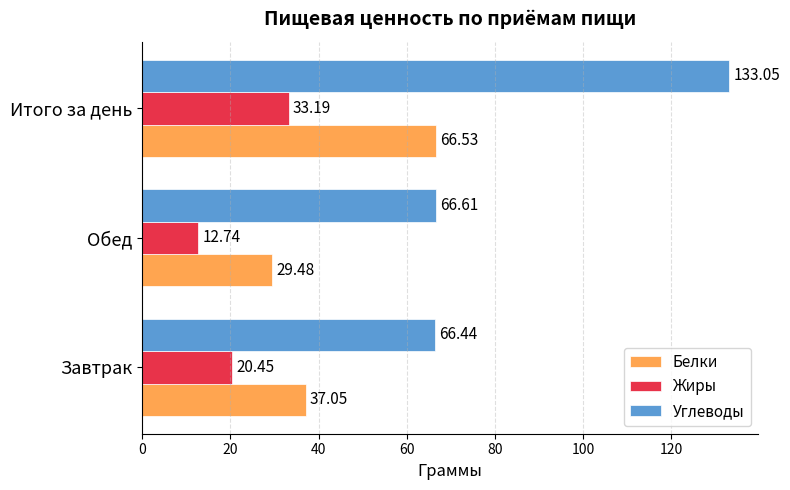

Is the value of Жиры at Завтрак greater than the value of Белки at Обед?

No